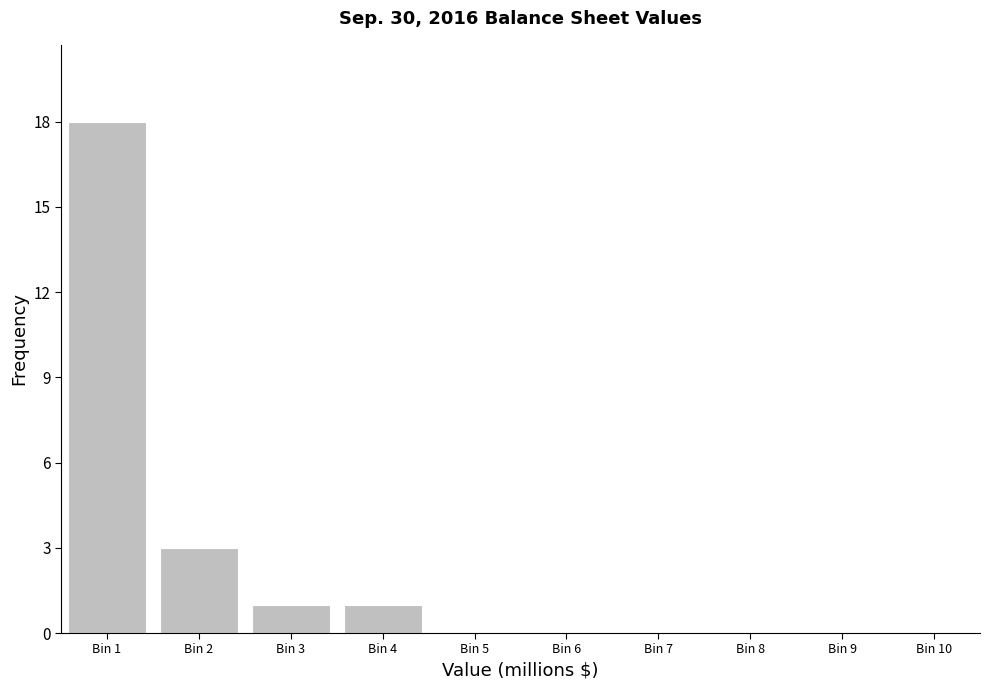

Reading left to right, what are all the values shown in this chart?

Bin 1=18	Bin 2=3	Bin 3=1	Bin 4=1	Bin 5=0	Bin 6=0	Bin 7=0	Bin 8=0	Bin 9=0	Bin 10=0